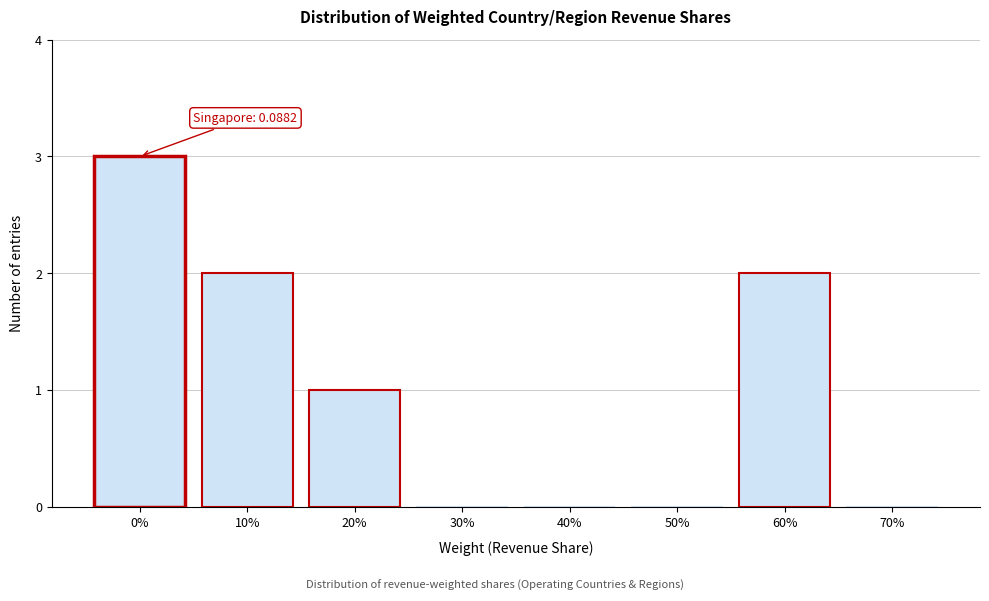

Reading left to right, what are all the values shown in this chart?

0%=3	10%=2	20%=1	30%=0	40%=0	50%=0	60%=2	70%=0